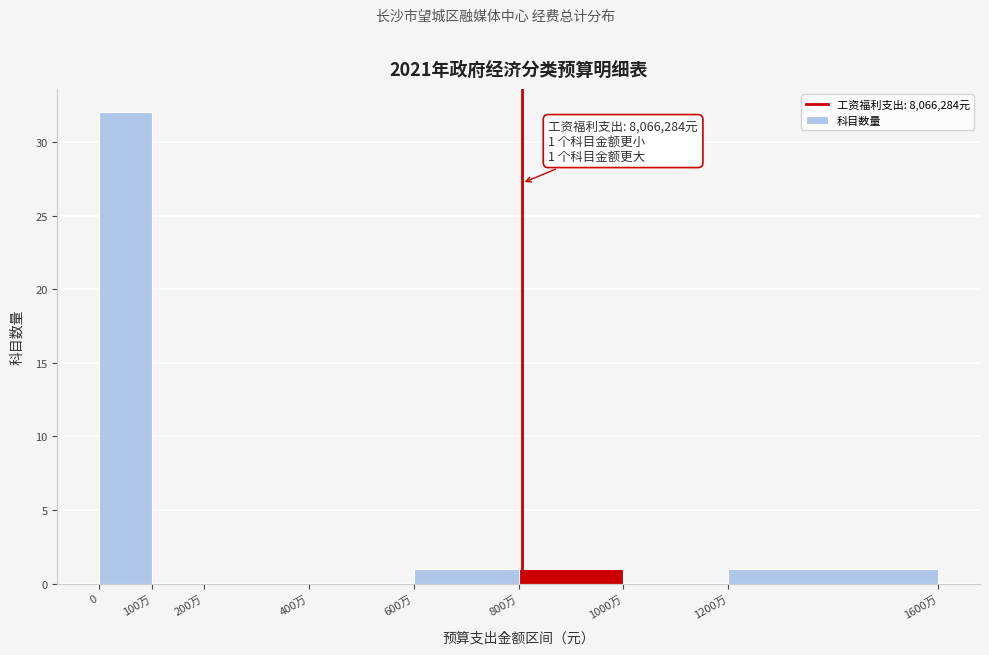

Reading right to left, what are all the values shown in this chart?

1200万=1	1000万=0	800万=1	600万=1	400万=0	200万=0	100万=0	0=32